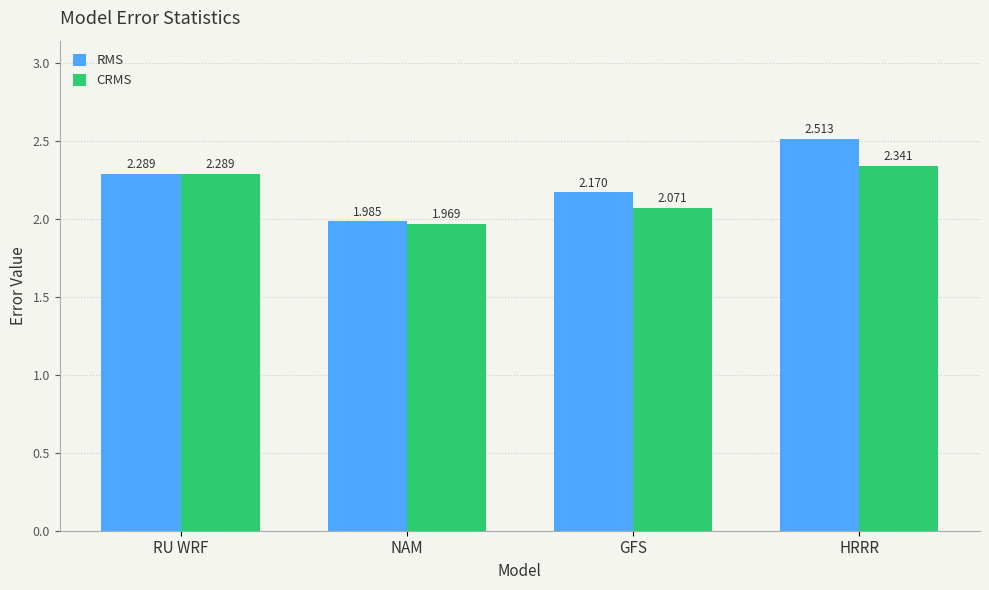

Which category has the highest value across all series?

HRRR